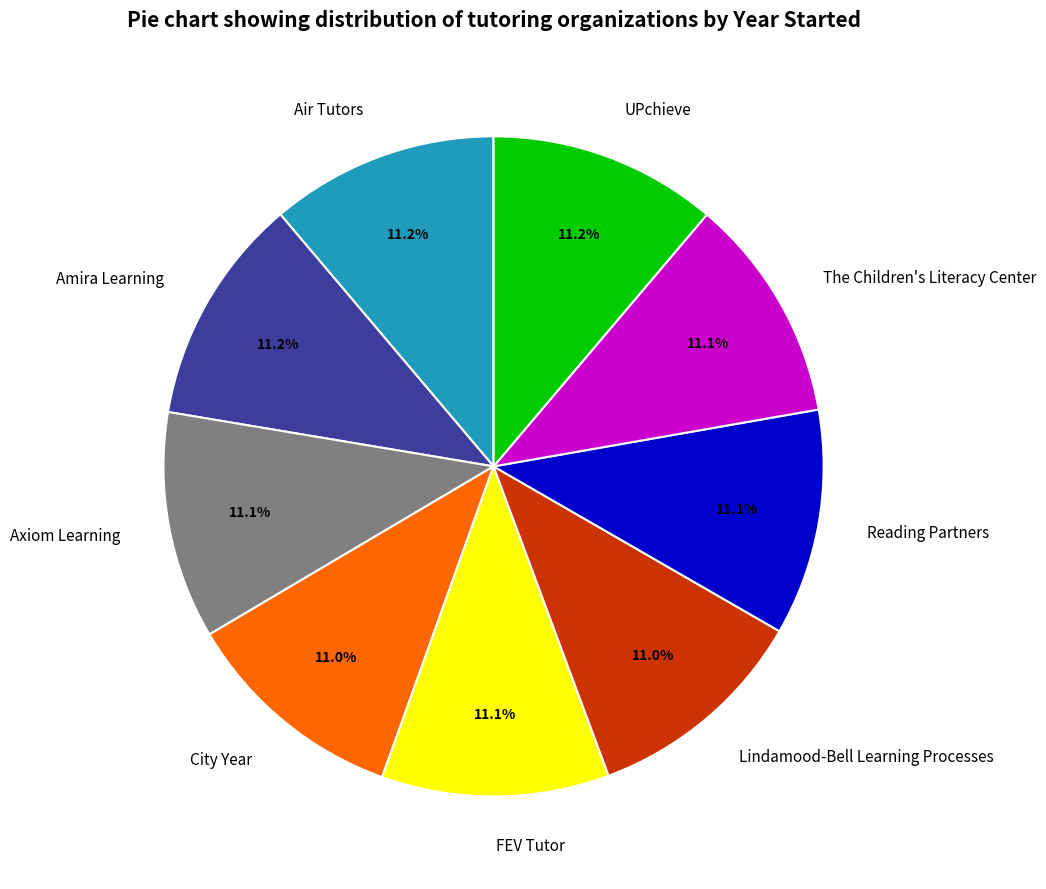

What is the ratio of the value at Reading Partners to the value at Axiom Learning?

1.0